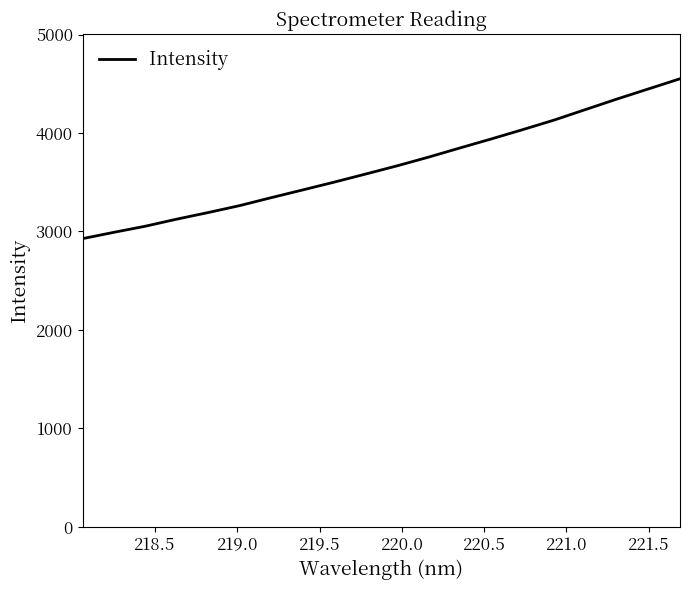

What is the minimum value shown in the chart?

2926.9